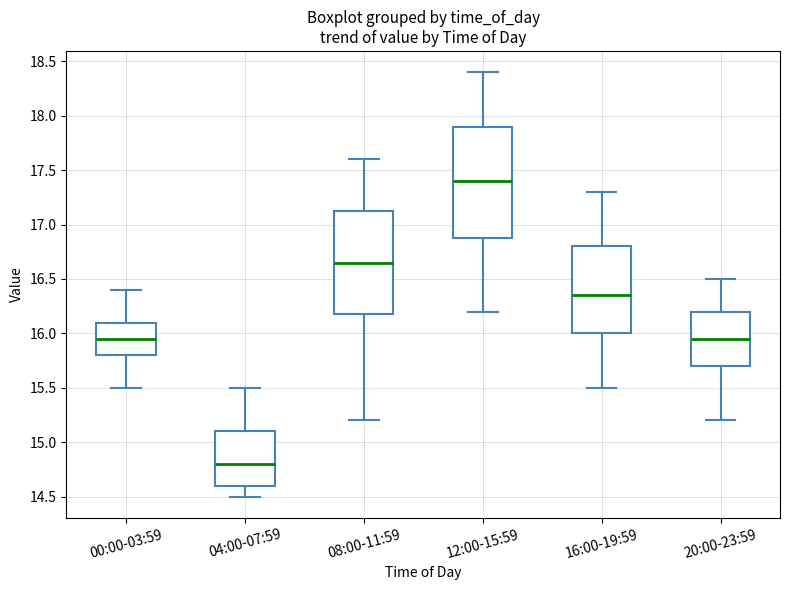

Where does the upper whisker of the box for 16:00-19:59 end on the y-axis? The values are not printed on the chart, so give them approximately, as read against the axis.

17.30